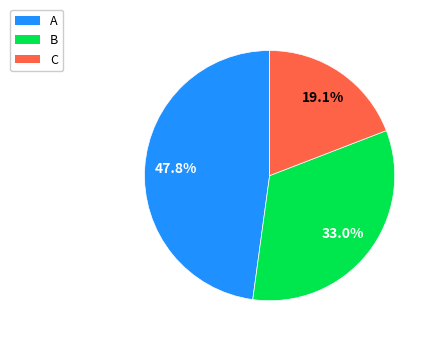

How many segments does this pie chart have?

3